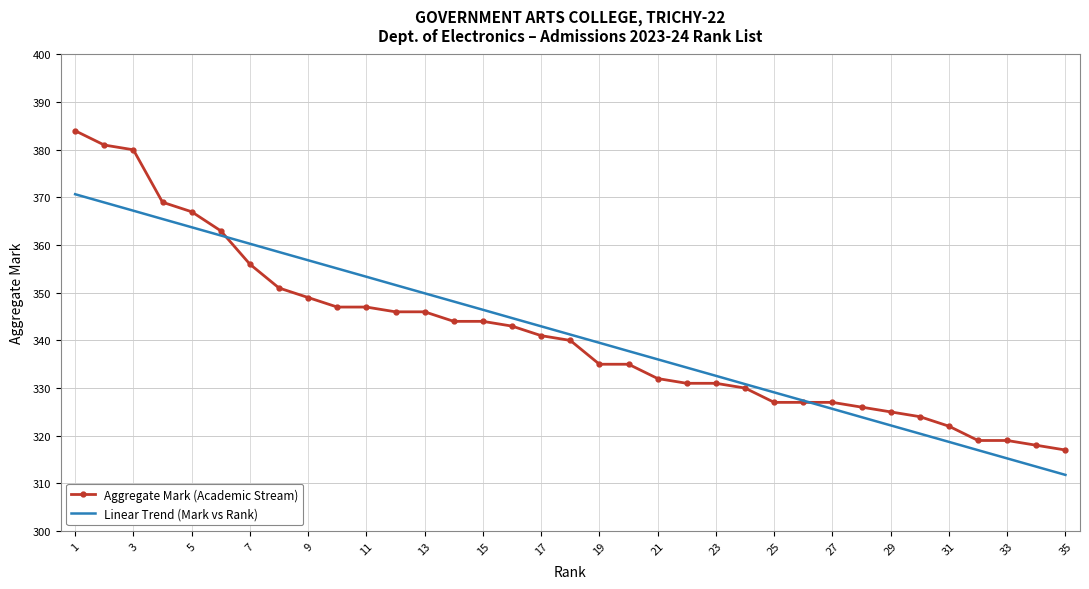

Rank the series by their maximum value, from lowest to highest.

Linear Trend (Mark vs Rank), Aggregate Mark (Academic Stream)